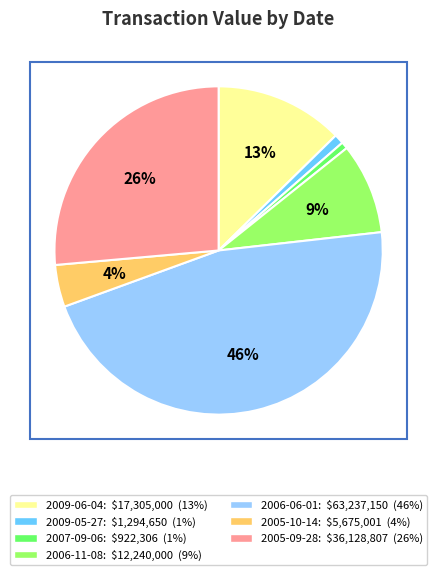

Is it true that 2006-06-01 is 33% of the pie?

False